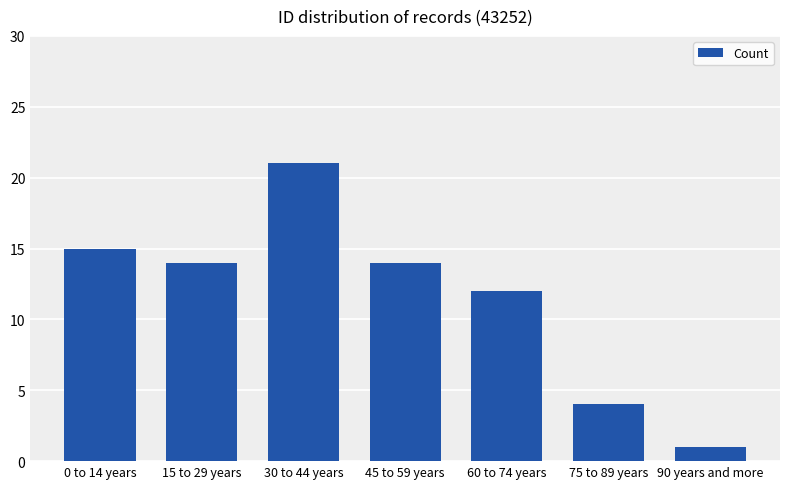

Read the value at 45 to 59 years, to the nearest 5.

15